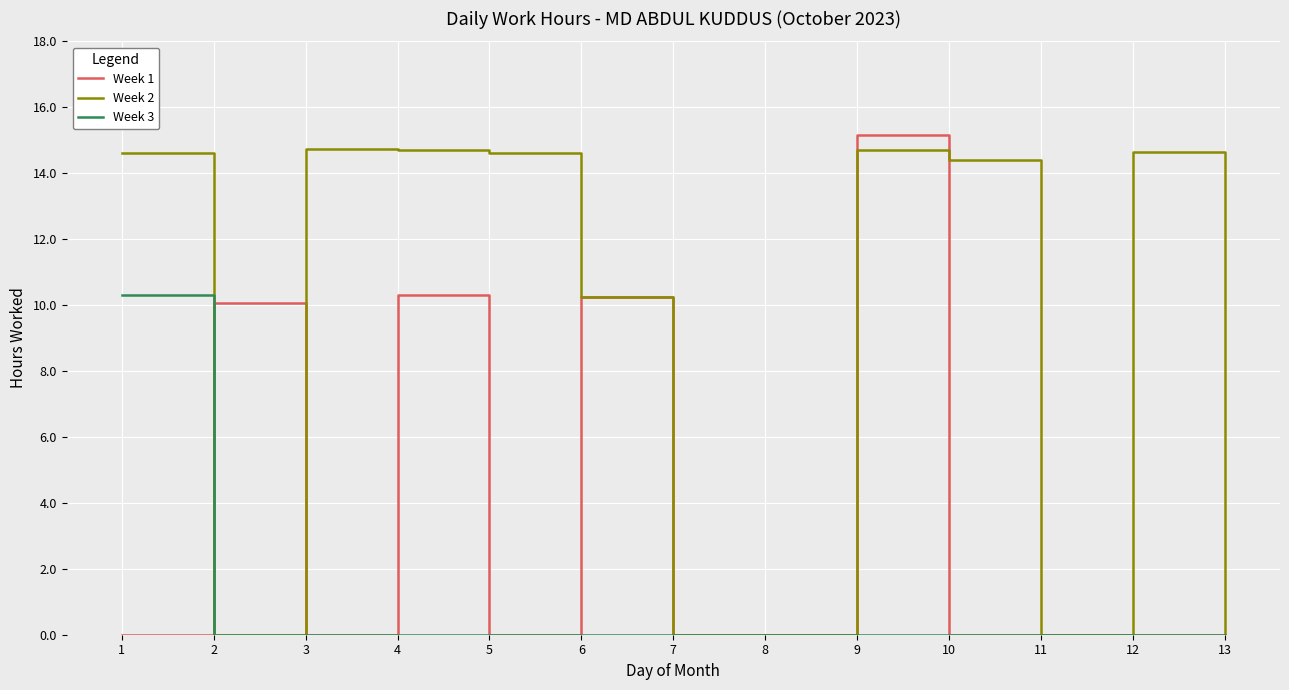

What is the spread (max minus min) of values at 1?

14.6